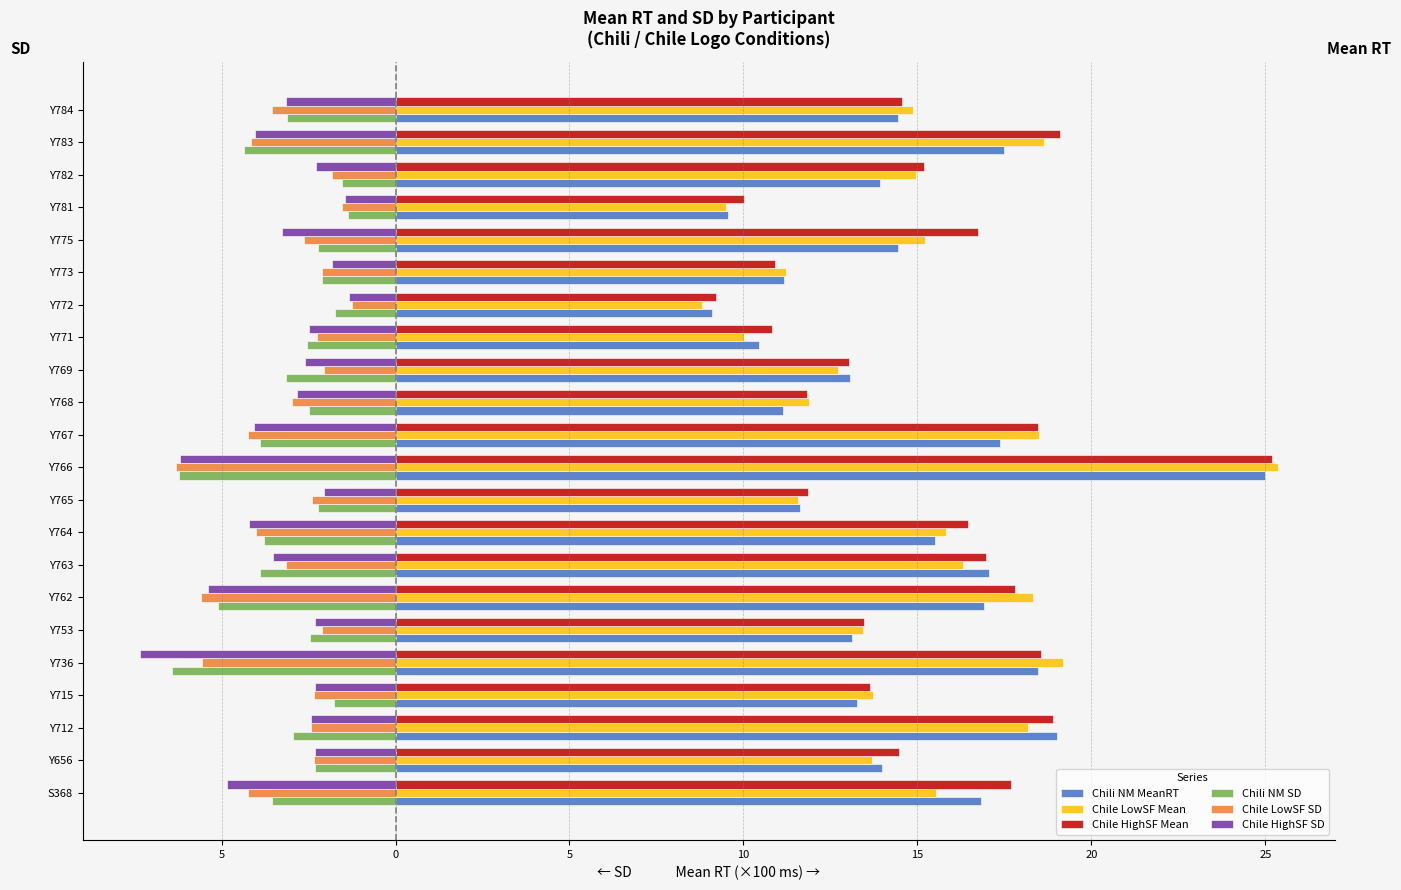

What are all the series names shown in the legend?

Chili NM MeanRT, Chile LowSF Mean, Chile HighSF Mean, Chili NM SD, Chile LowSF SD, Chile HighSF SD